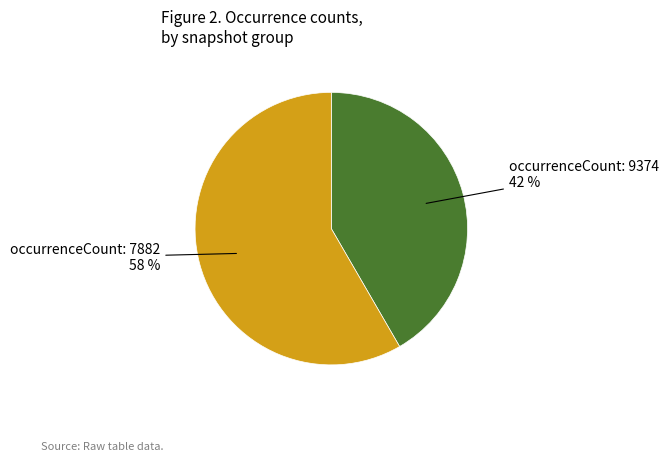

Count the number of slices in the pie.

2